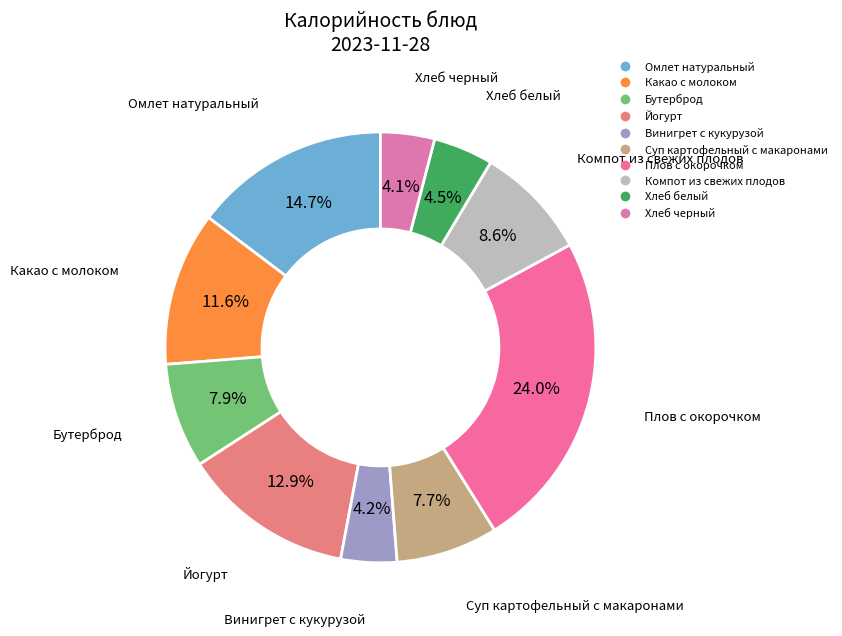

What percentage is the Бутерброд slice, to the nearest percent?

8%